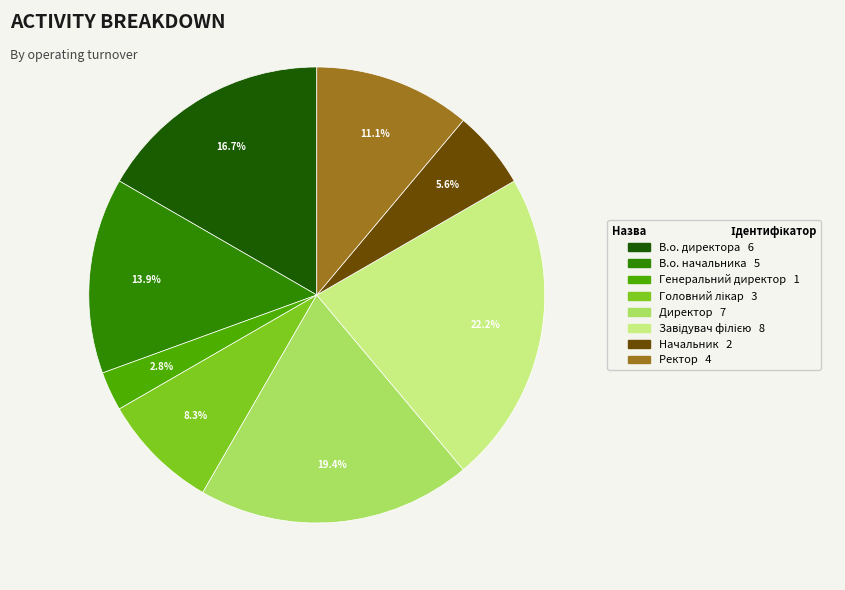

How many slices are in this pie chart?

8